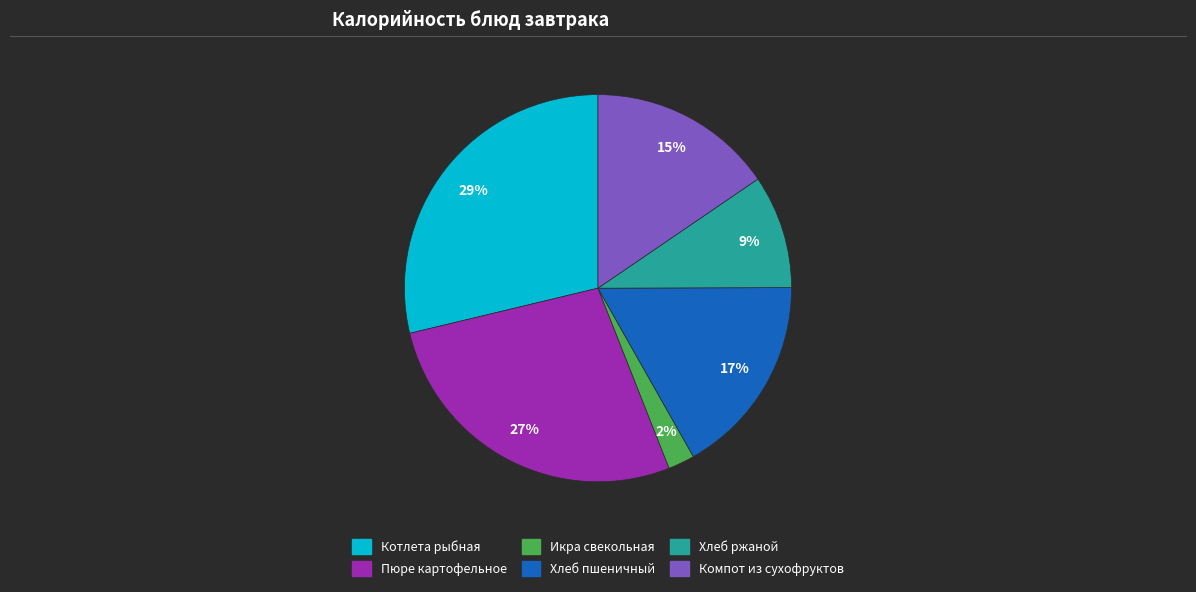

To the nearest percent, what portion does Котлета рыбная represent?

29%